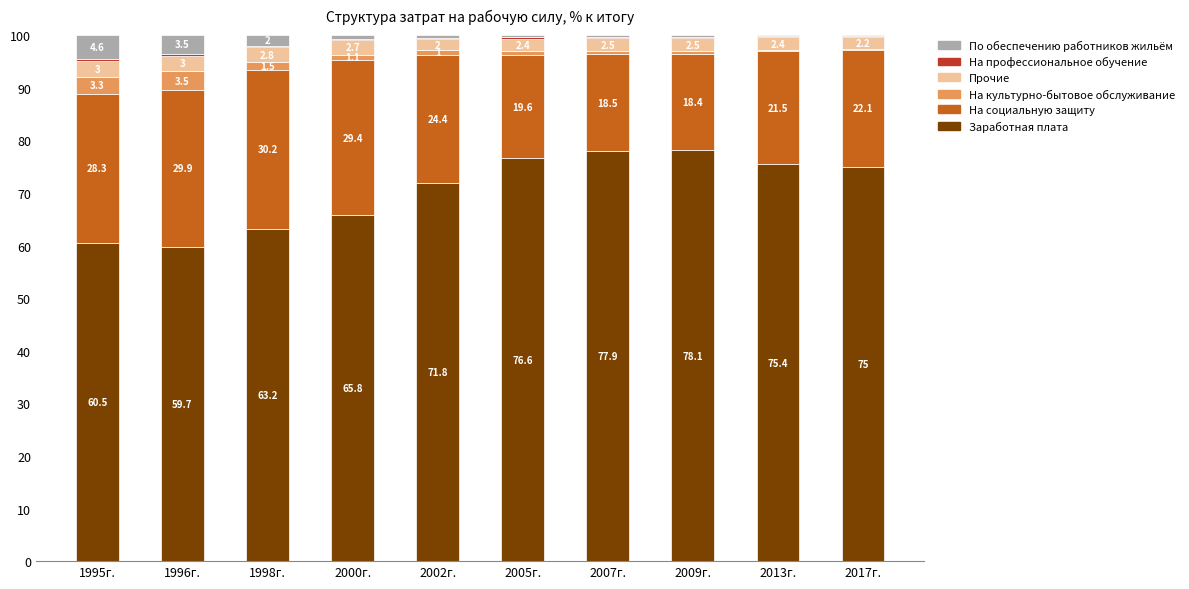

Read the Заработная плата value at 1996г..

59.7